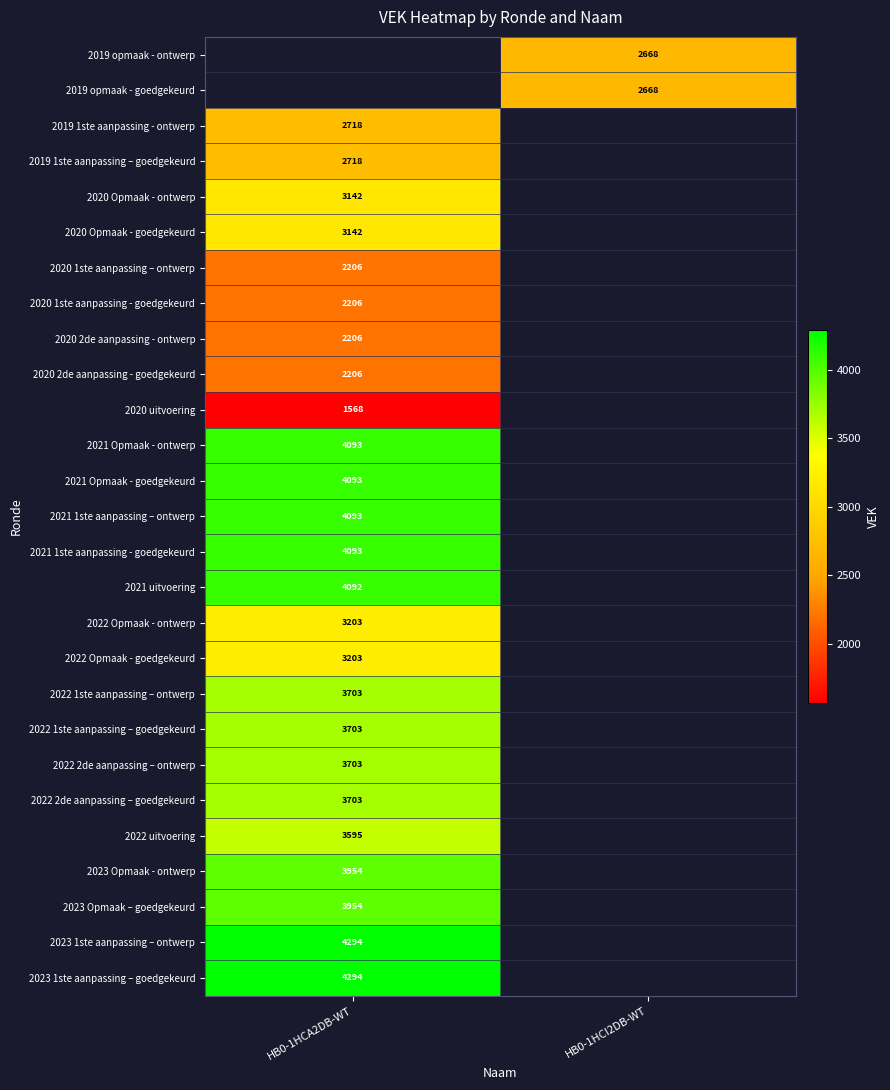

Is it true that 2023 Opmaak – goedgekeurd equals 3954 at HB0-1HCA2DB-WT?

True